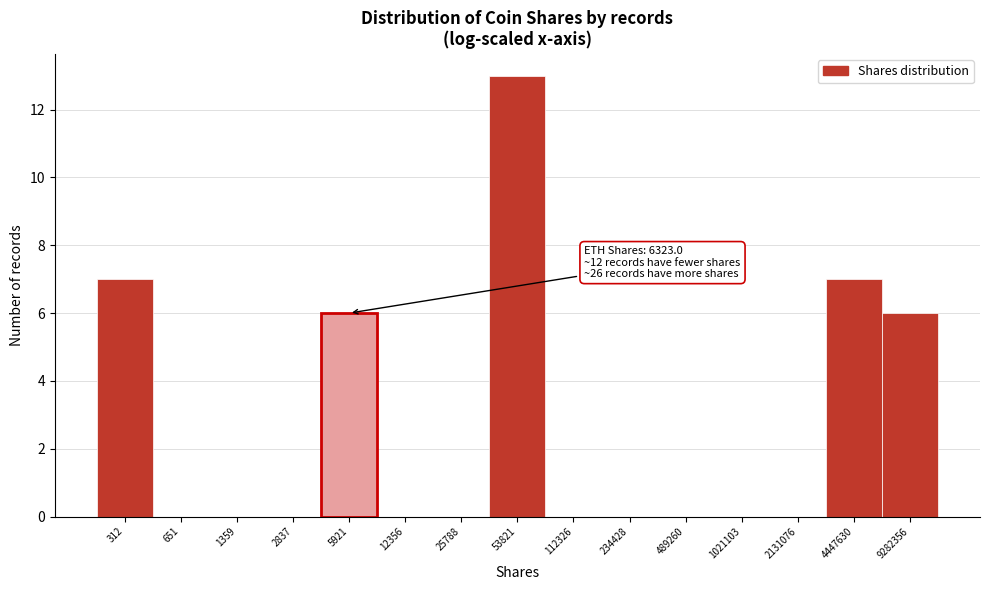

Reading left to right, extract all data points from this chart.

312=7	651=0	1359=0	2837=0	5921=6	12356=0	25788=0	53821=13	112326=0	234428=0	489260=0	1021103=0	2131076=0	4447630=7	9282356=6